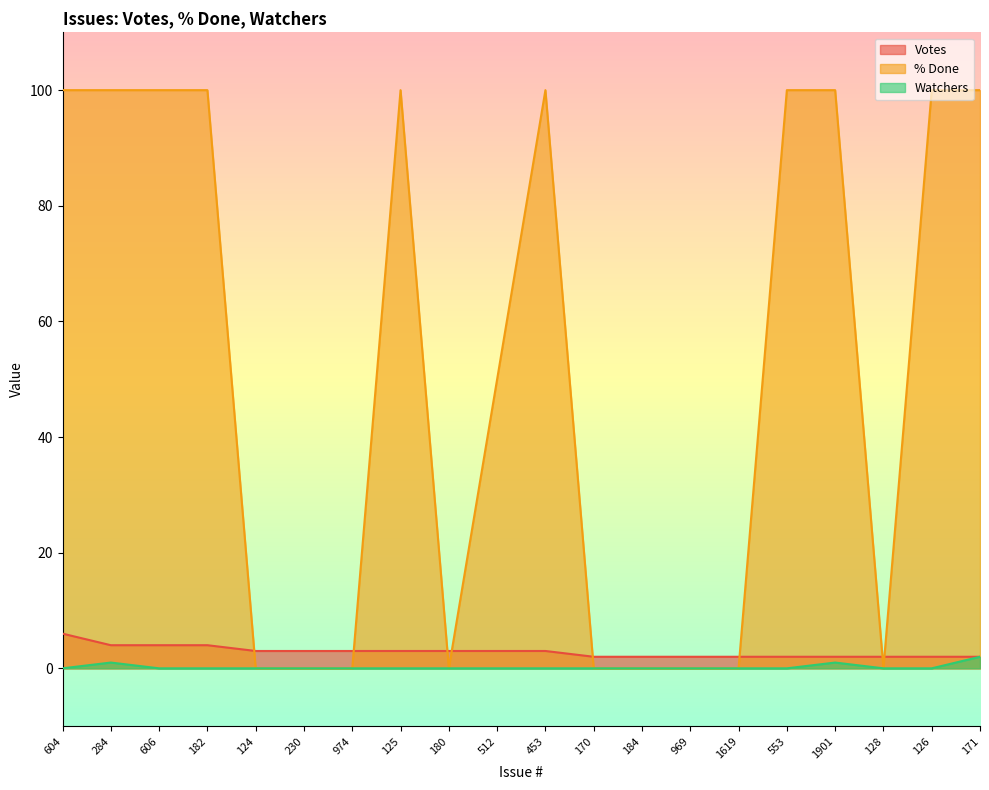

Which series has the largest range (max minus min)?

% Done